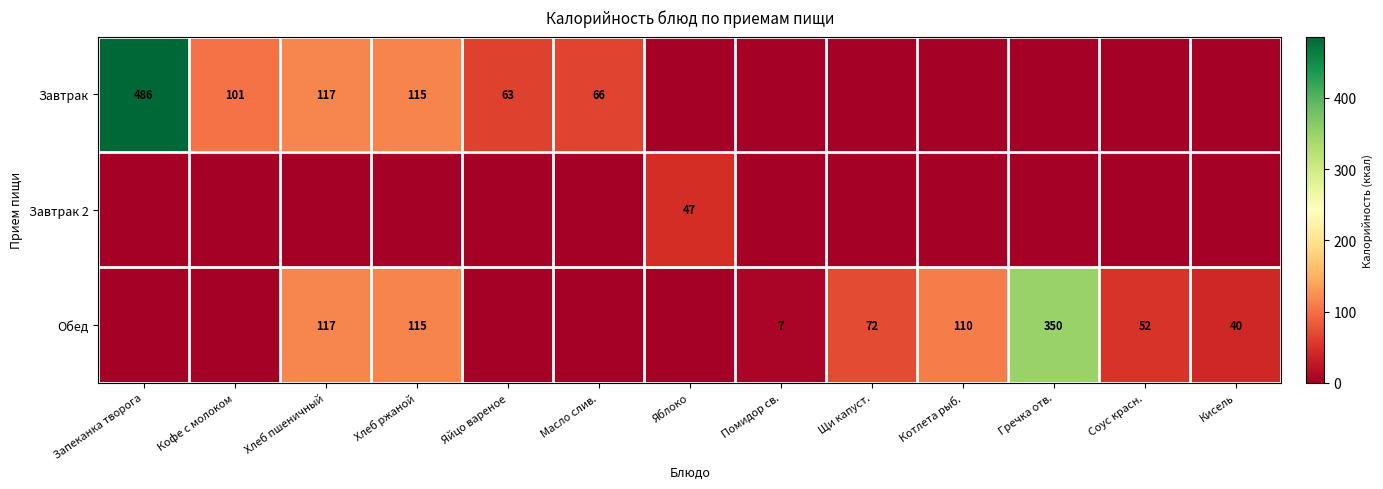

The Обед series shows 240 at Гречка отв.. True or false?

False